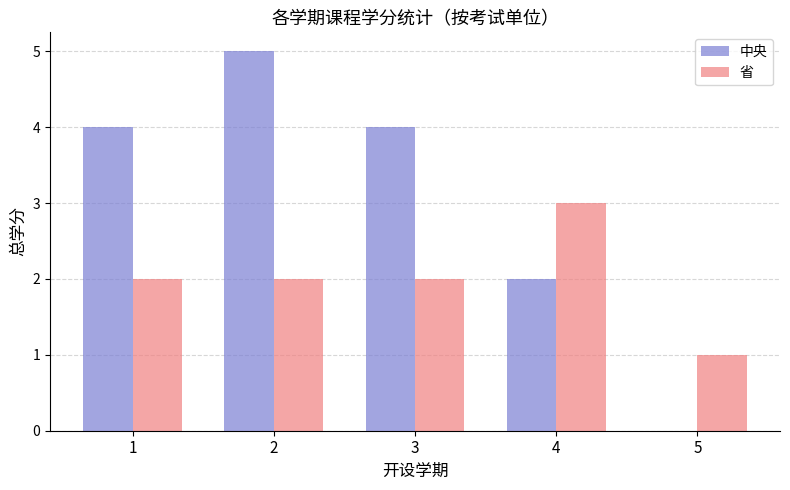

What is the average value of the 省 series?

2